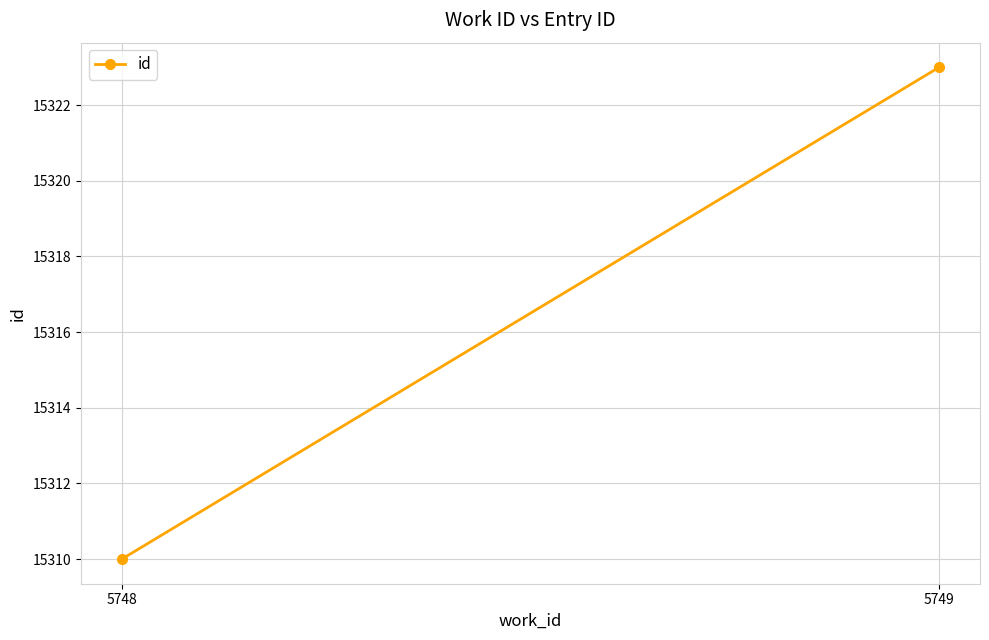

How many series are shown in this chart?

1